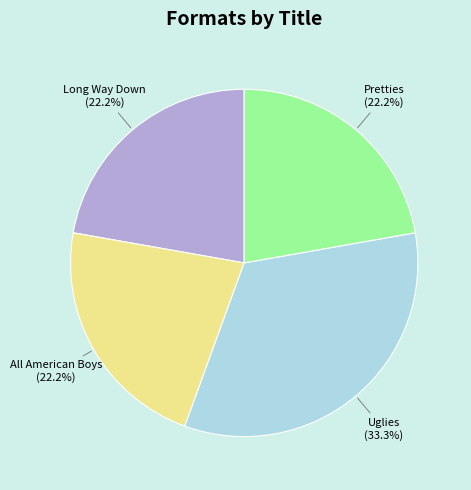

Count the number of slices in the pie.

4